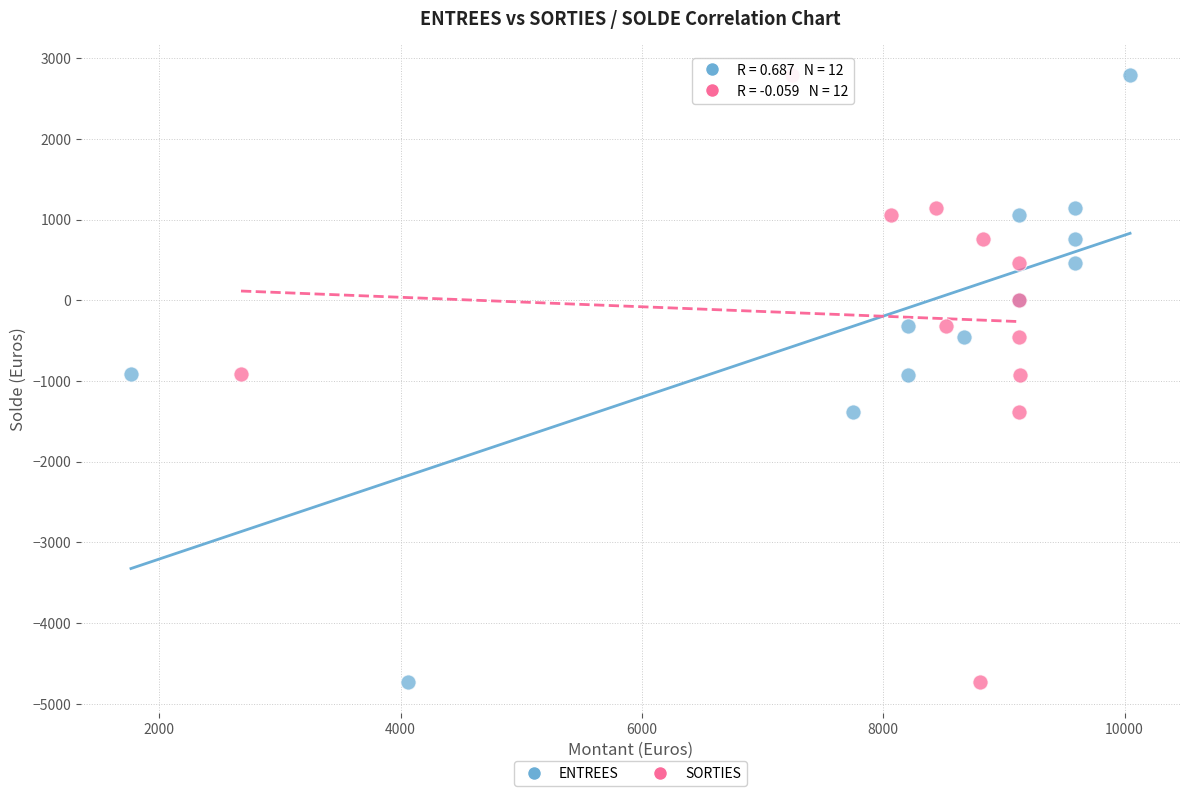

What are all the series names shown in the legend?

ENTREES, SORTIES